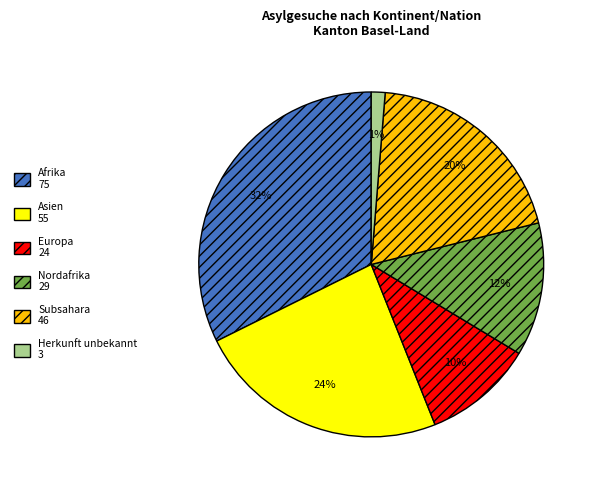

To the nearest percent, what is the difference between the largest and smallest slice percentages?

31%